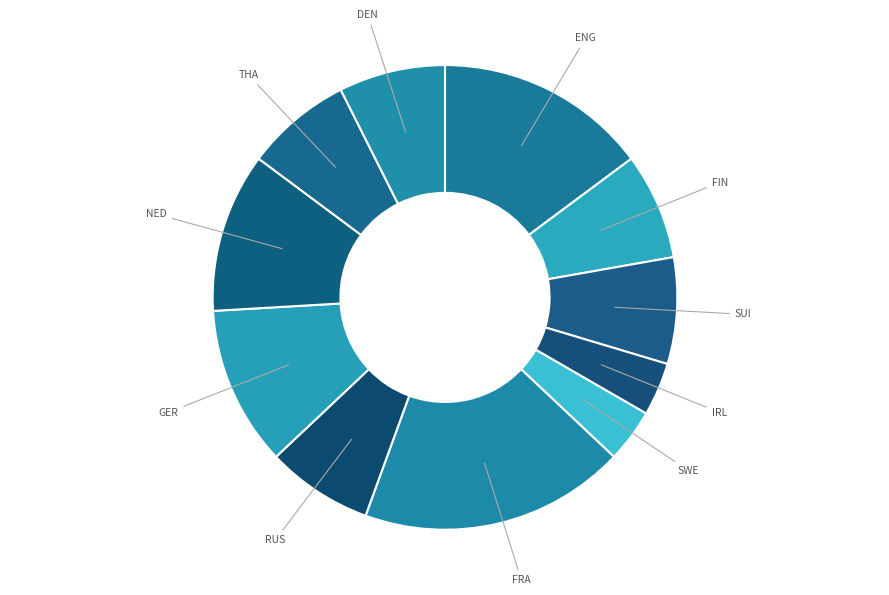

Count the number of slices in the pie.

11